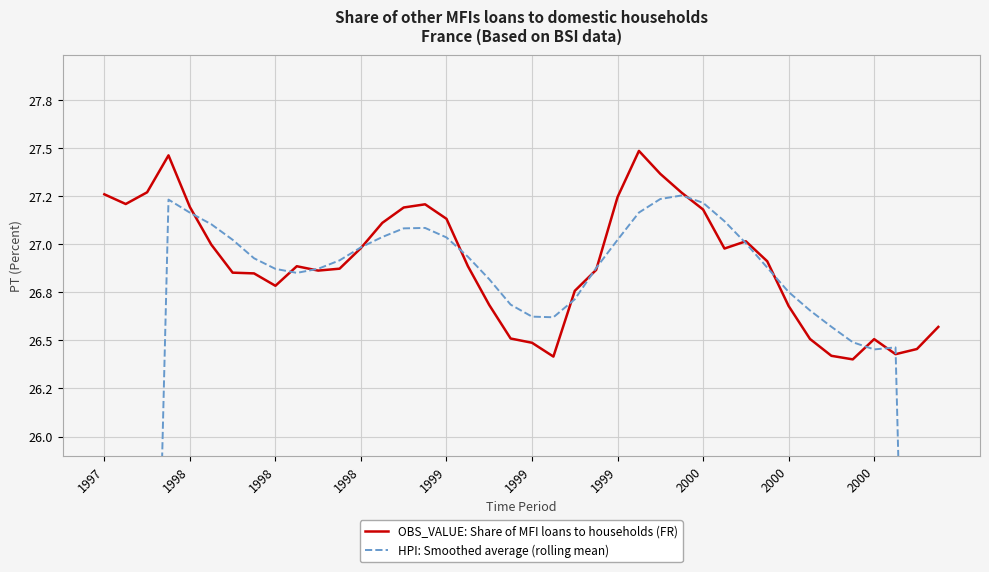

What are all the series names shown in the legend?

OBS_VALUE: Share of MFI loans to households (FR), HPI: Smoothed average (rolling mean)